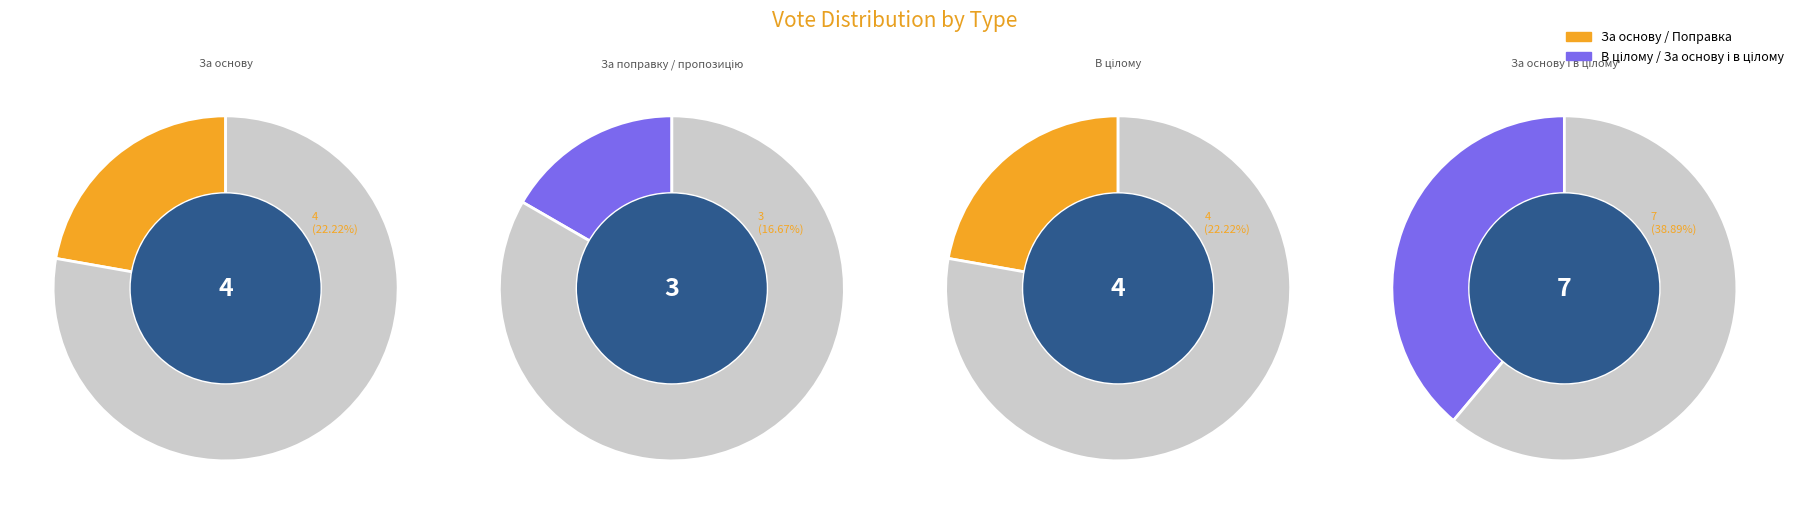

Does За основу account for over 50% of the chart?

No